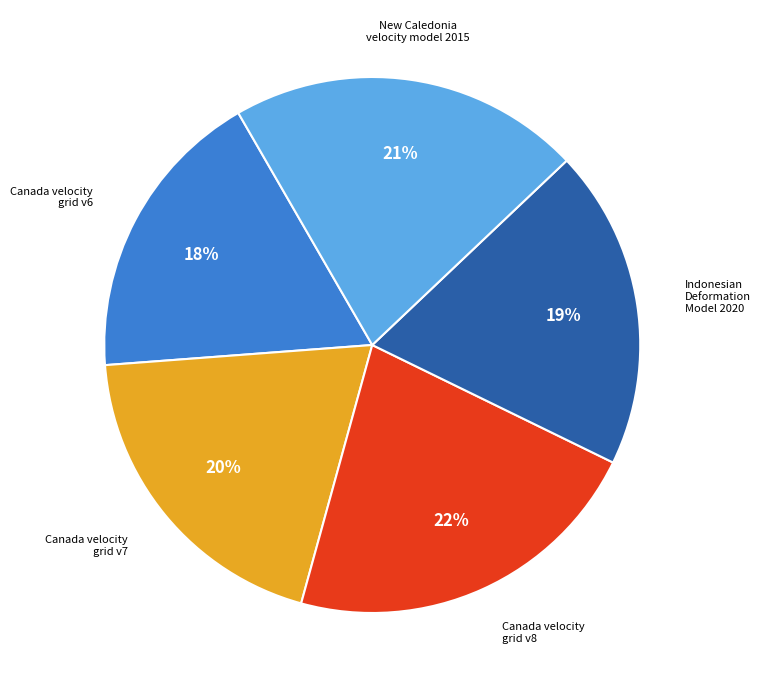

How many slices are in this pie chart?

5